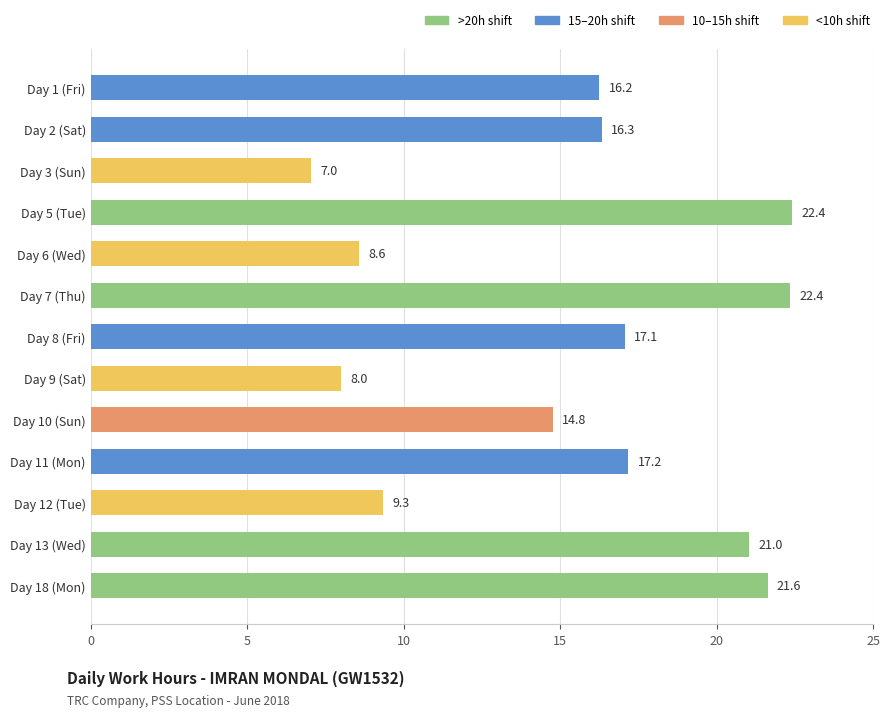

What is the difference between the values at Day 18 (Mon) and Day 5 (Tue)?

0.8